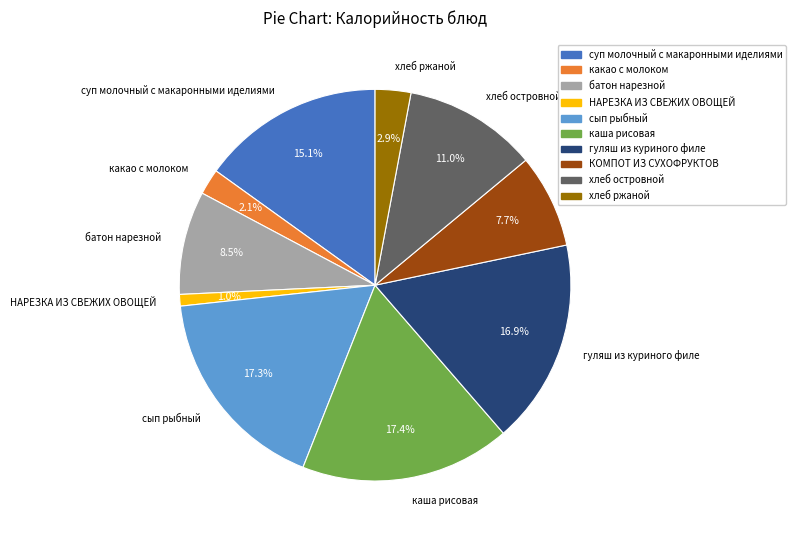

What percentage do НАРЕЗКА ИЗ СВЕЖИХ ОВОЩЕЙ and хлеб островной together represent?

12.0%